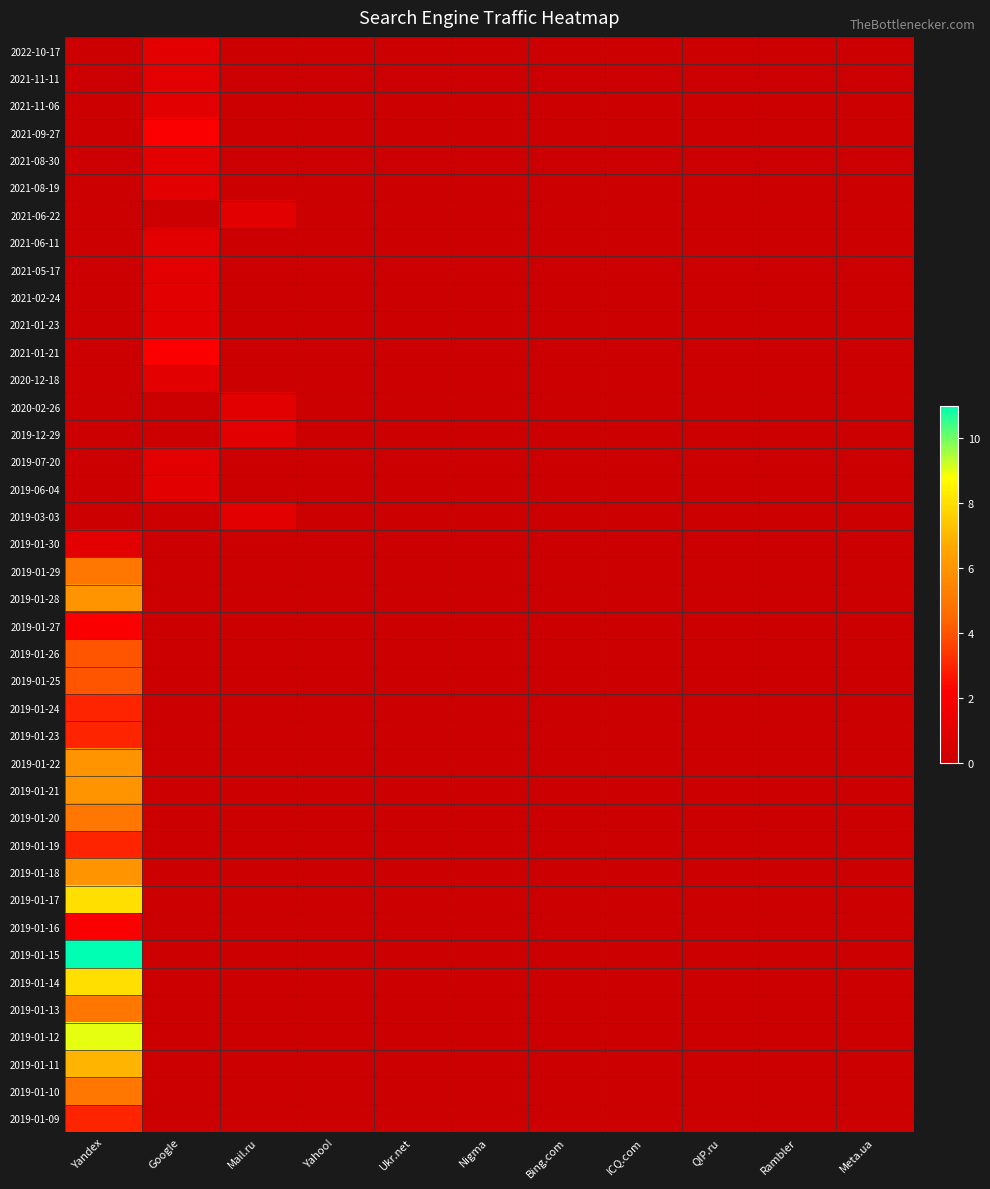

Which label corresponds to the smallest value in the chart?

Yandex